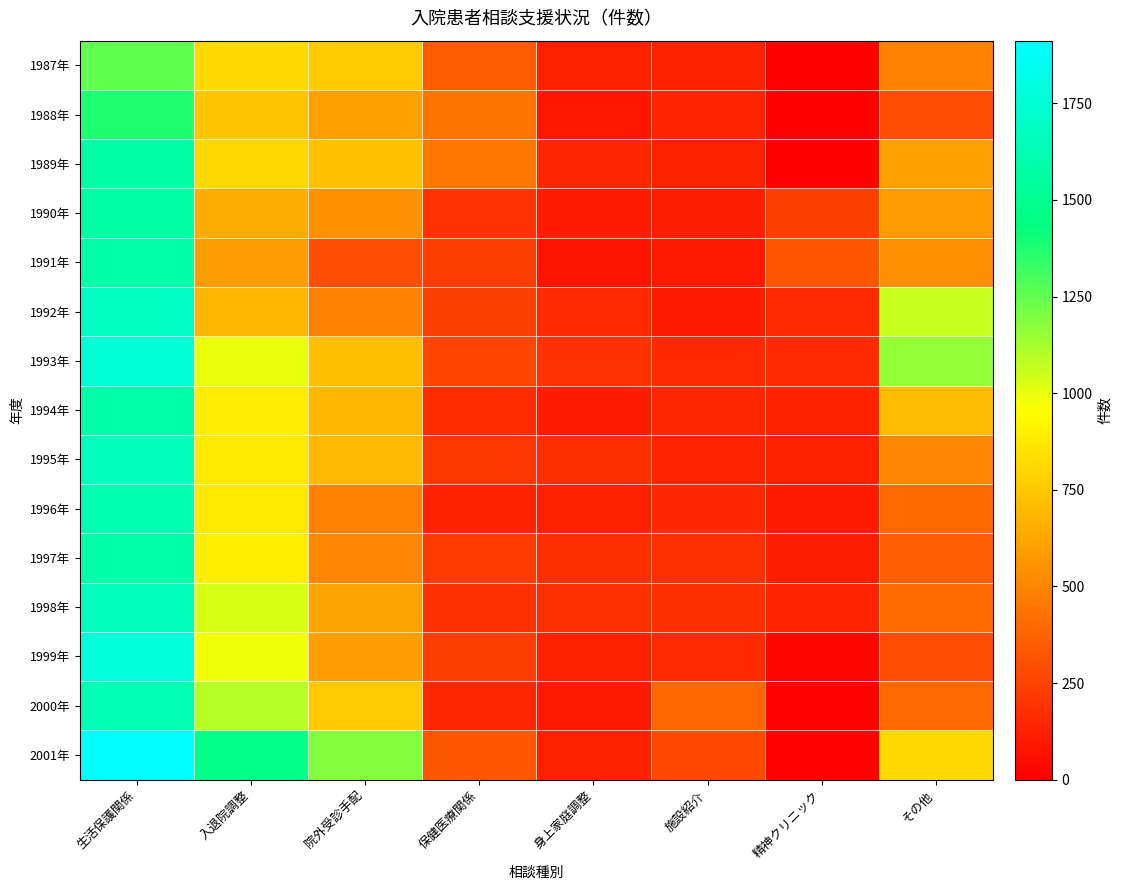

Rank the series at 施設紹介 from lowest to highest value.

1991年, 1992年, 1990年, 1989年, 1987年, 1988年, 1995年, 1994年, 1996年, 1999年, 1993年, 1998年, 1997年, 2001年, 2000年